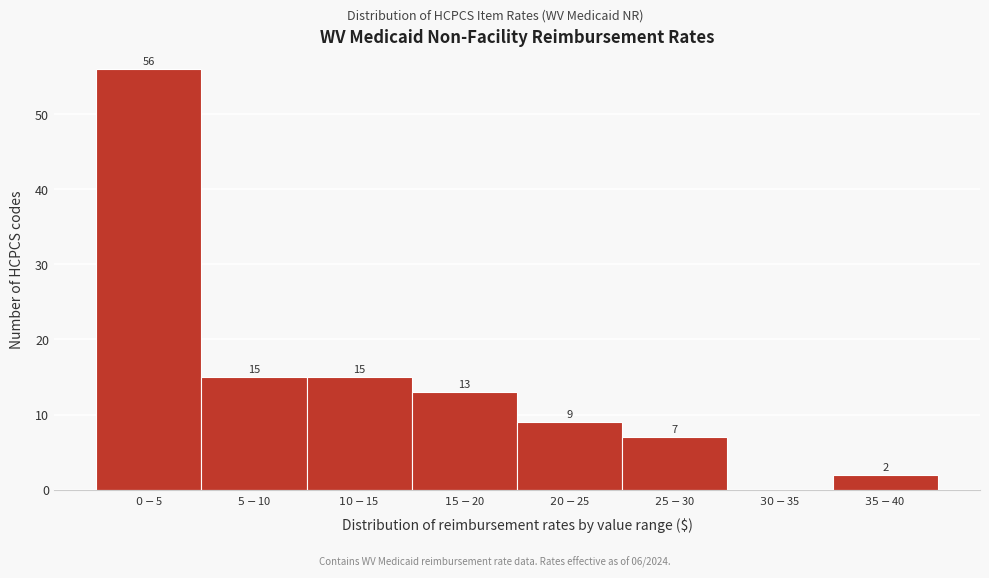

What is the maximum value shown in the chart?

56